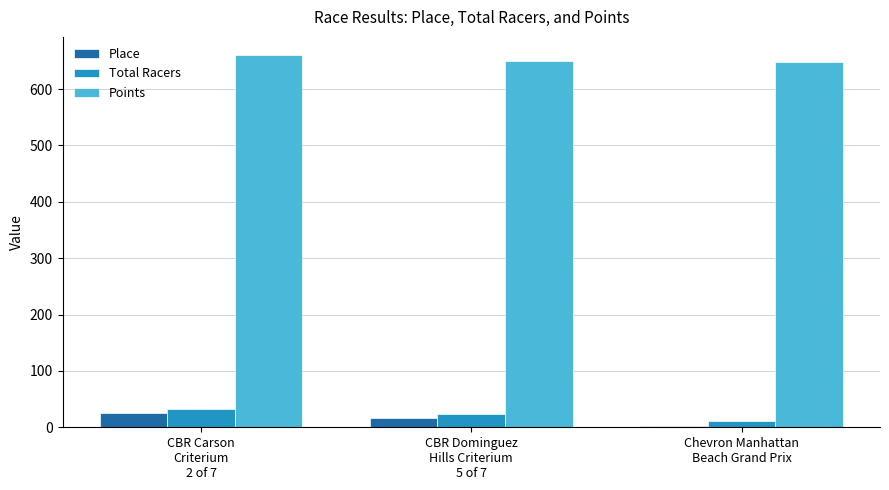

Reading left to right, extract all data points from this chart.

Place: CBR Carson
Criterium
2 of 7=26.0	CBR Dominguez
Hills Criterium
5 of 7=17.0	Chevron Manhattan
Beach Grand Prix=3.0
Total Racers: CBR Carson
Criterium
2 of 7=33.0	CBR Dominguez
Hills Criterium
5 of 7=23.0	Chevron Manhattan
Beach Grand Prix=11.0
Points: CBR Carson
Criterium
2 of 7=659.6	CBR Dominguez
Hills Criterium
5 of 7=650.5	Chevron Manhattan
Beach Grand Prix=647.2